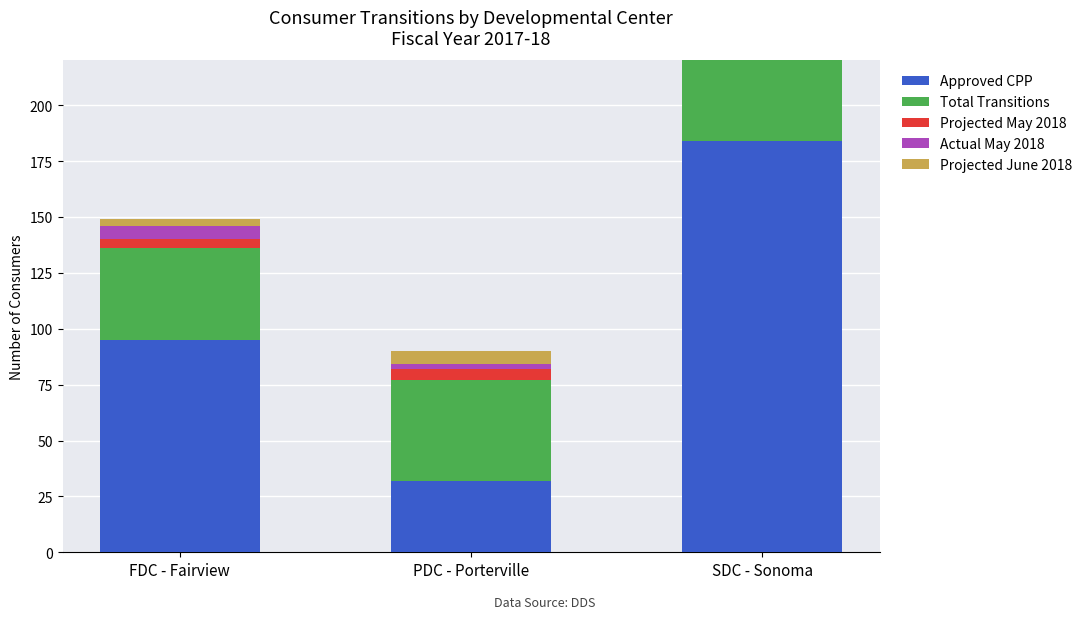

Is the value of Projected May 2018 at PDC - Porterville greater than the value of Approved CPP at SDC - Sonoma?

No